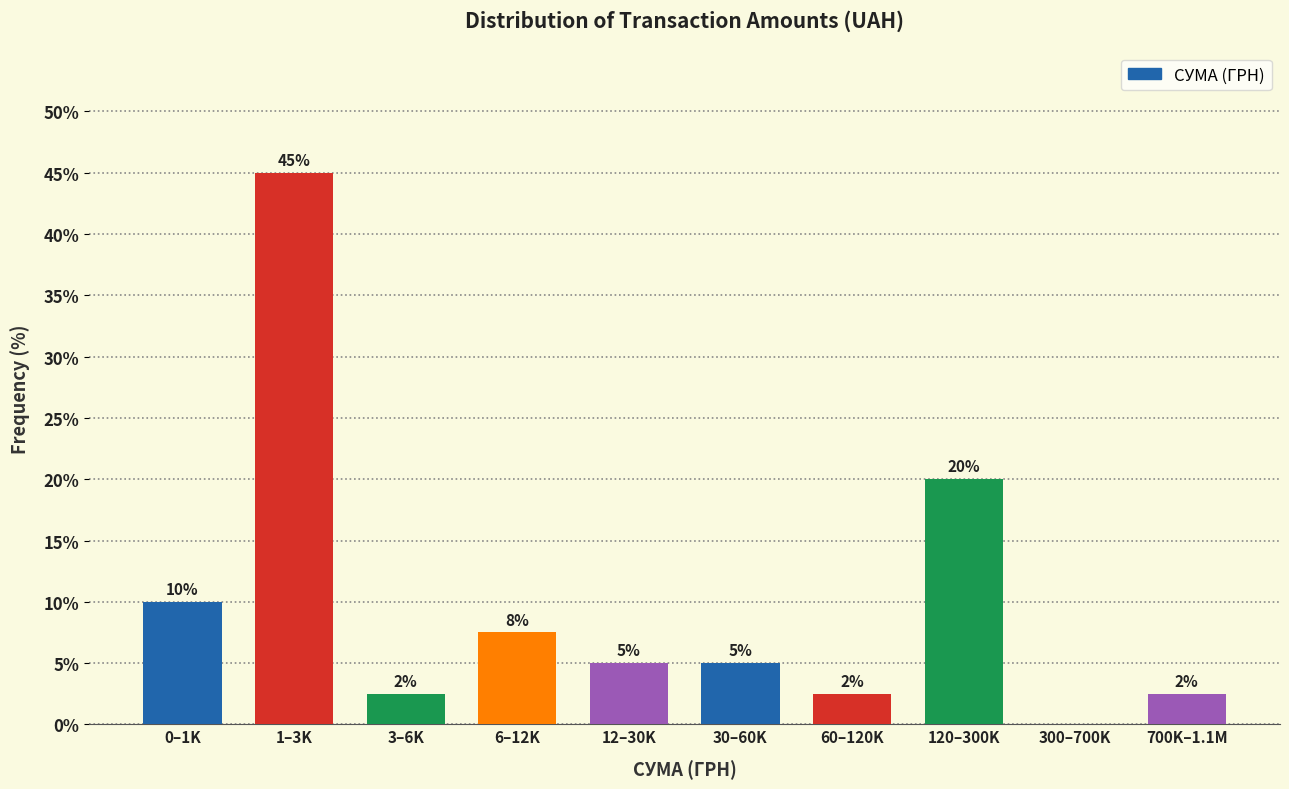

At which label is the value closest to 22?

120–300K